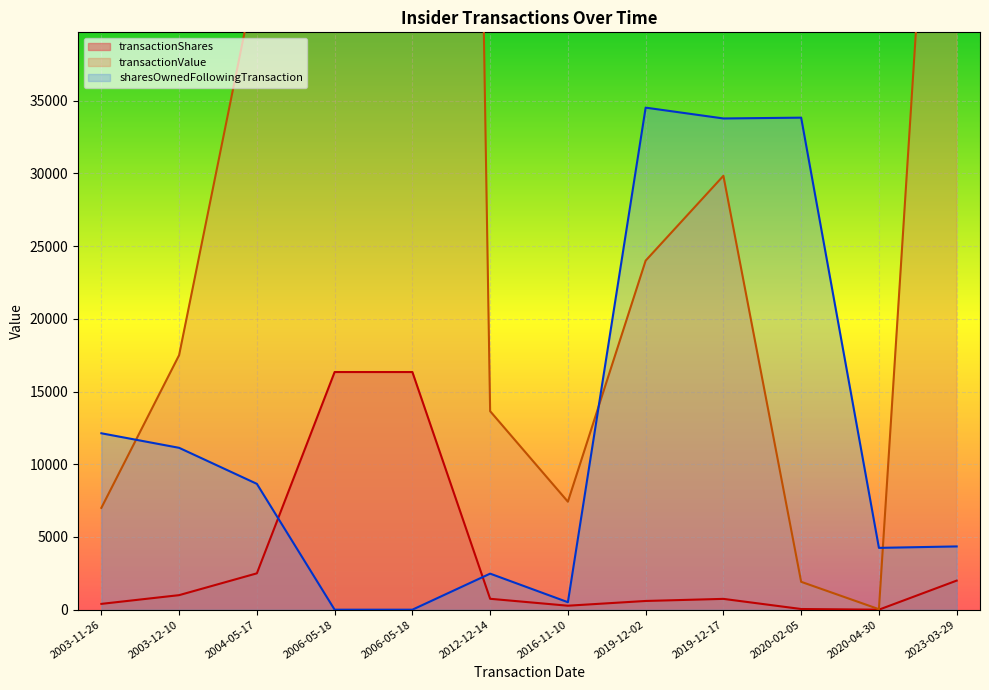

True or false: transactionShares has more than 1 interior local peaks.

False